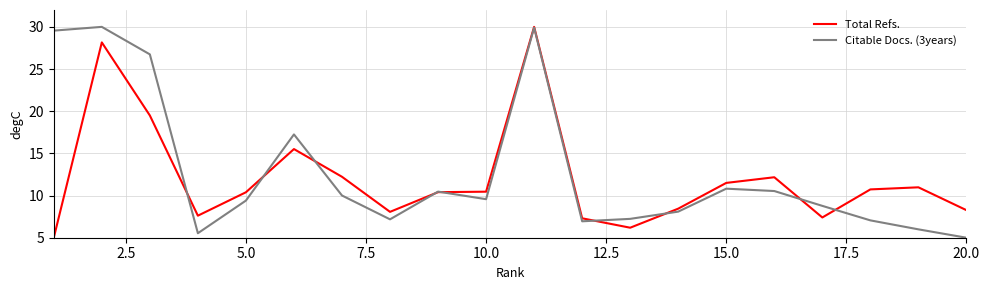

What is the smallest value displayed?

5.0